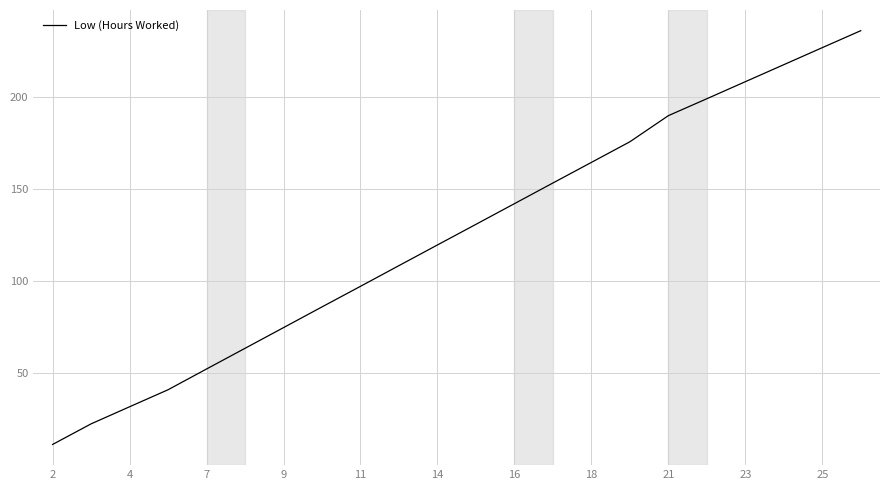

What is the greatest value displayed?

235.9